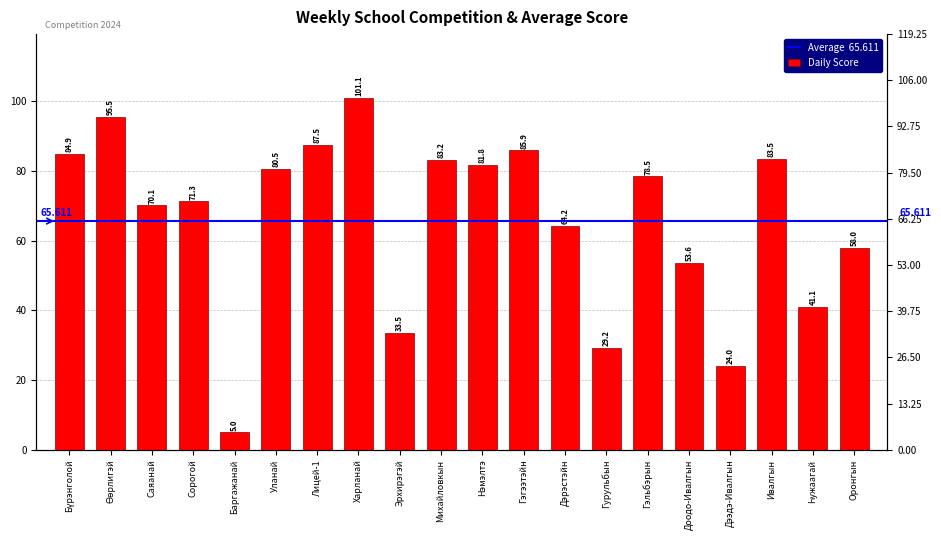

True or false: the data shows 150.8 at Өөрлигэй.

False